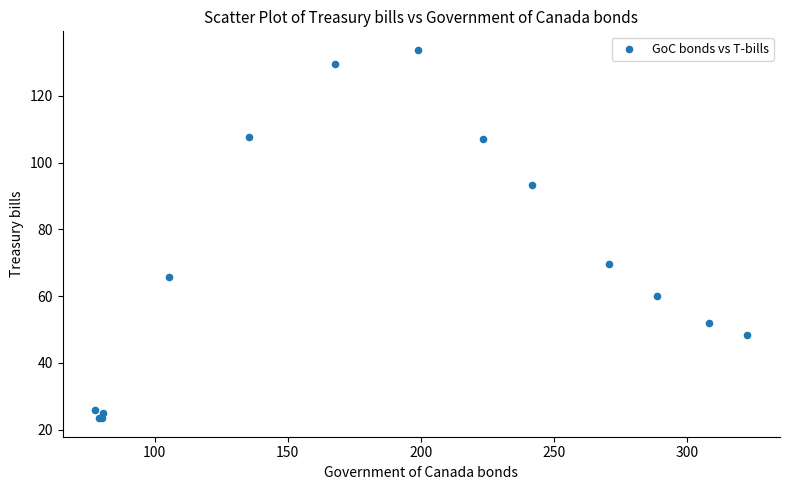

What Y value in the scatter plot is closest to 78?

69.7